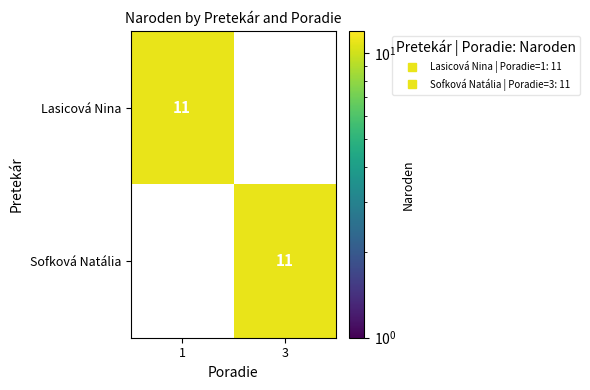

Count the Lasicová Nina values in the range 0 to 11.

2